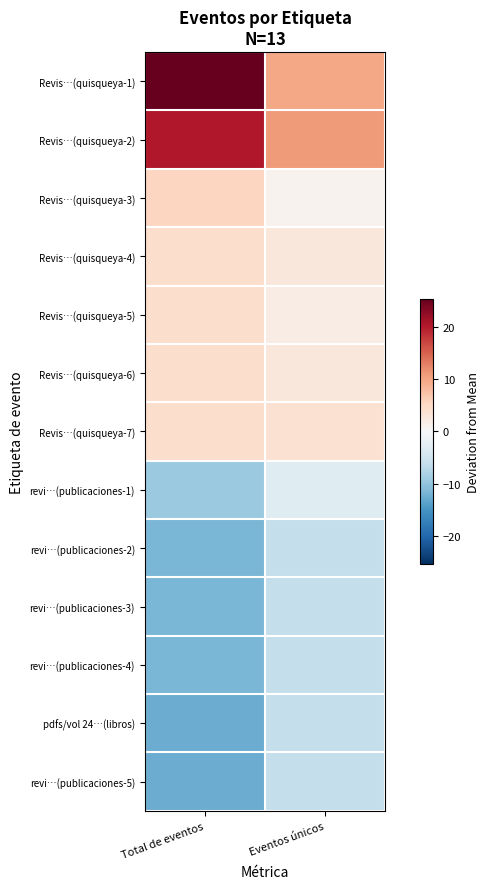

Which category has the highest value across all series?

Total de eventos